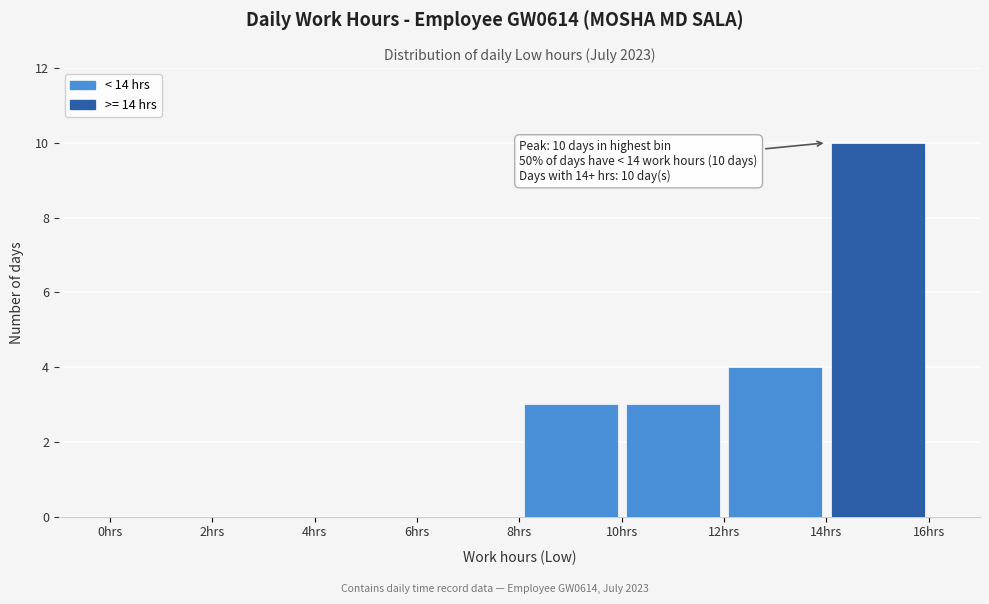

Which range on the x-axis has the tallest bar?

14 to 16